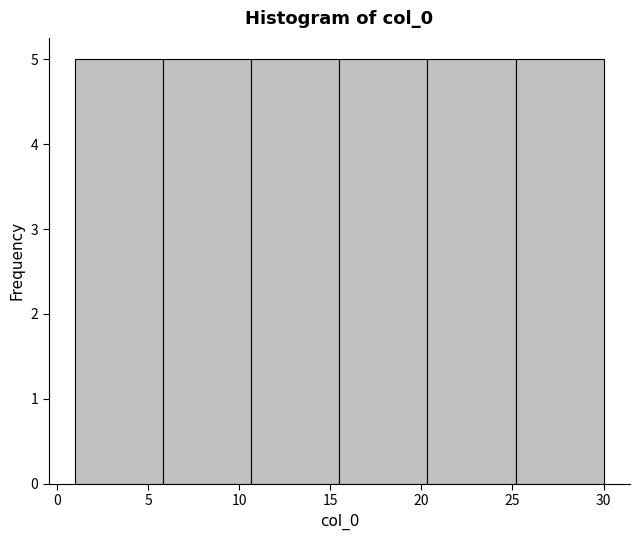

How tall is the bar that spans 25.0 to 30.0 on the x-axis? Neither the bar edges nor the heights are printed on the chart, so give them approximately, as read against the axes.

5